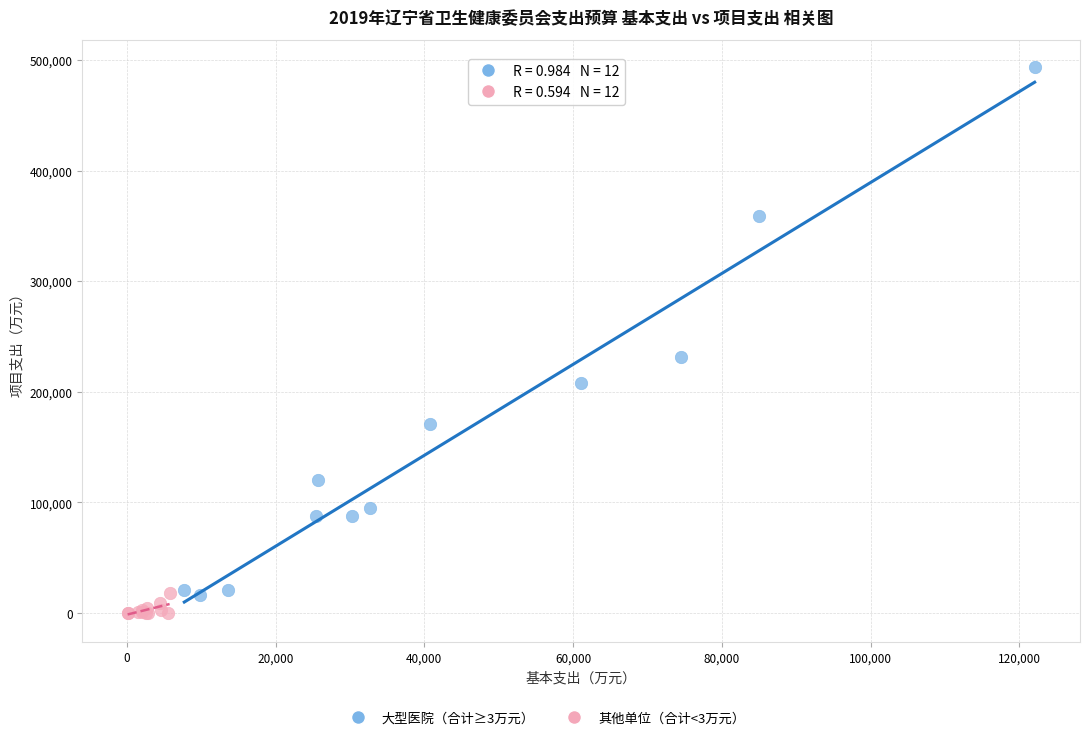

Which series reaches the maximum Y coordinate?

大型医院（合计≥3万元）